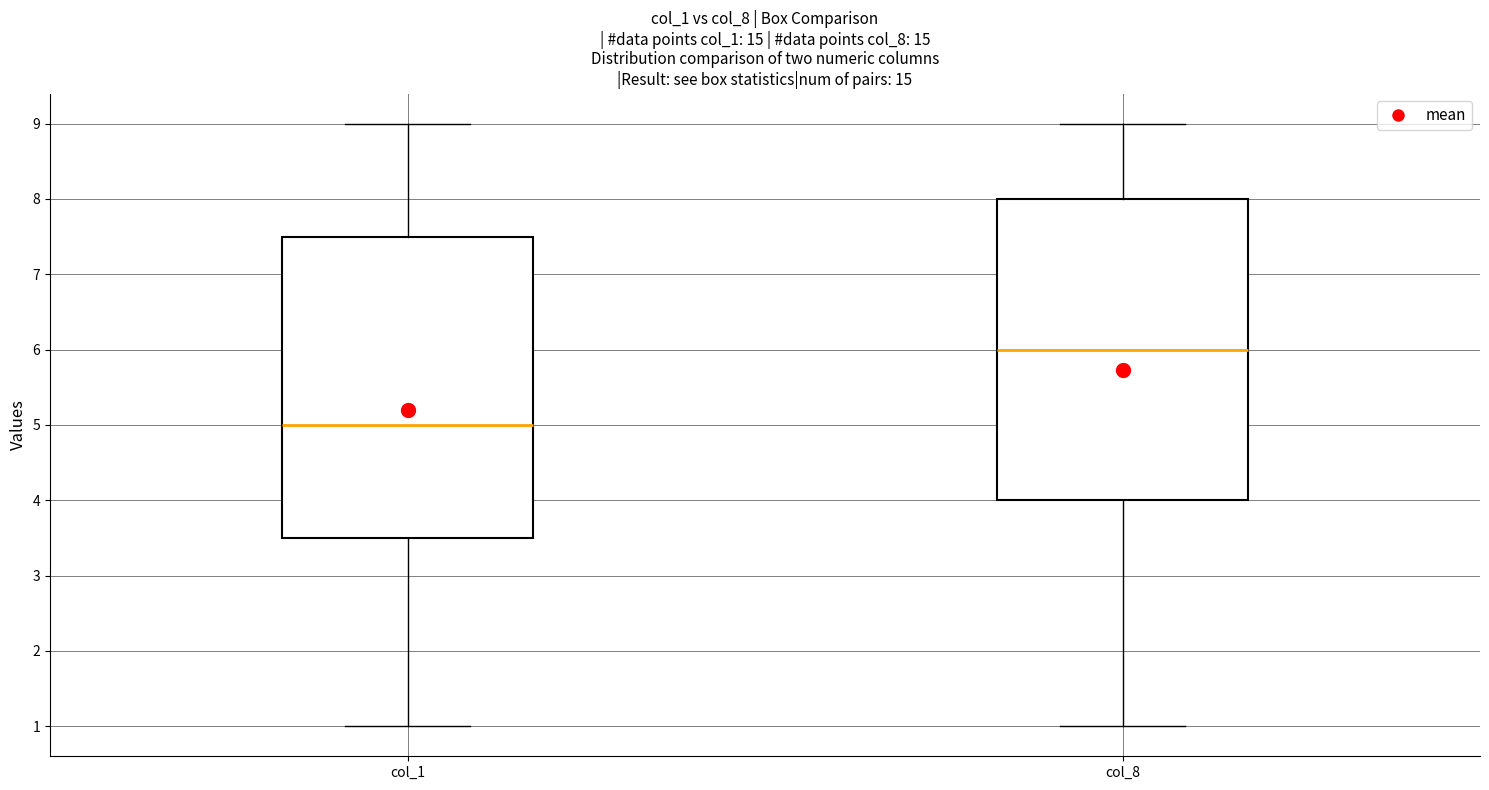

Reading left to right, transcribe this box plot: for each box, give where its median line is, the range the box spans, and where its two whiskers end, as read against the y-axis. The values are not printed on the chart, so give them approximately, as read against the axis.

col_1: median 5.0, box 3.5 to 7.5, whiskers 1.0 to 9.0
col_8: median 6.0, box 4.0 to 8.0, whiskers 1.0 to 9.0